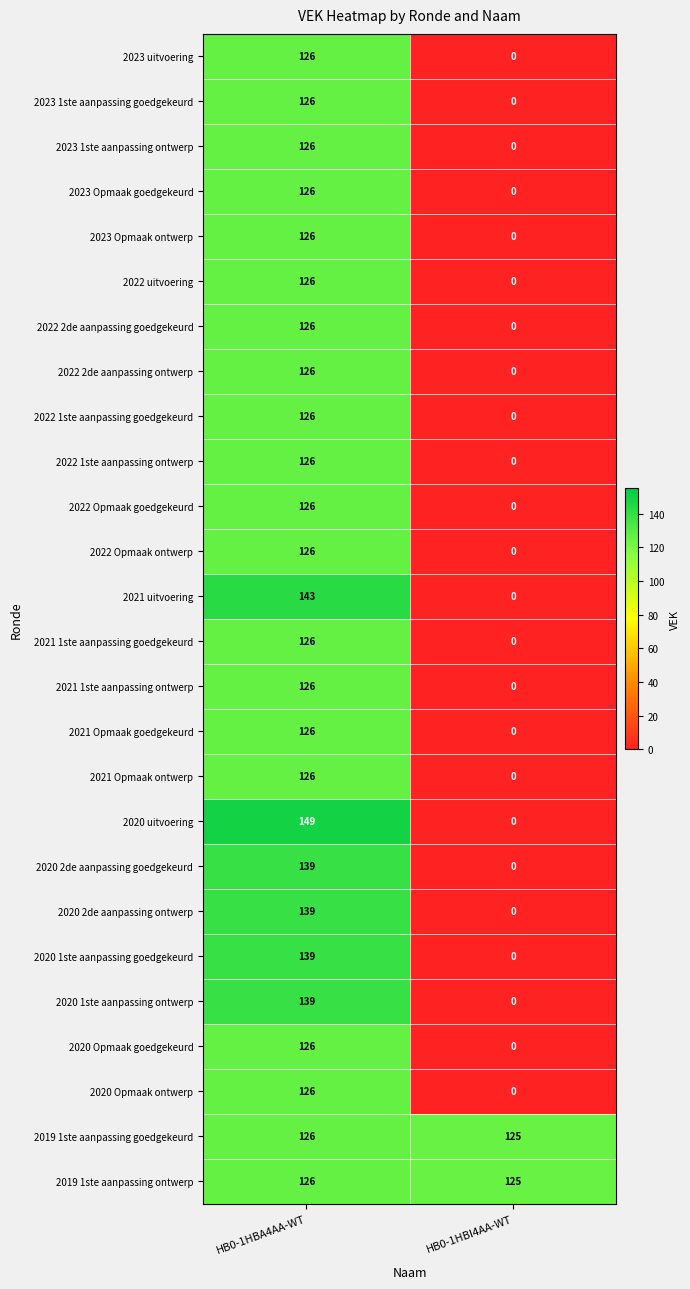

What is the spread (max minus min) of values at HB0-1HBI4AA-WT?

125